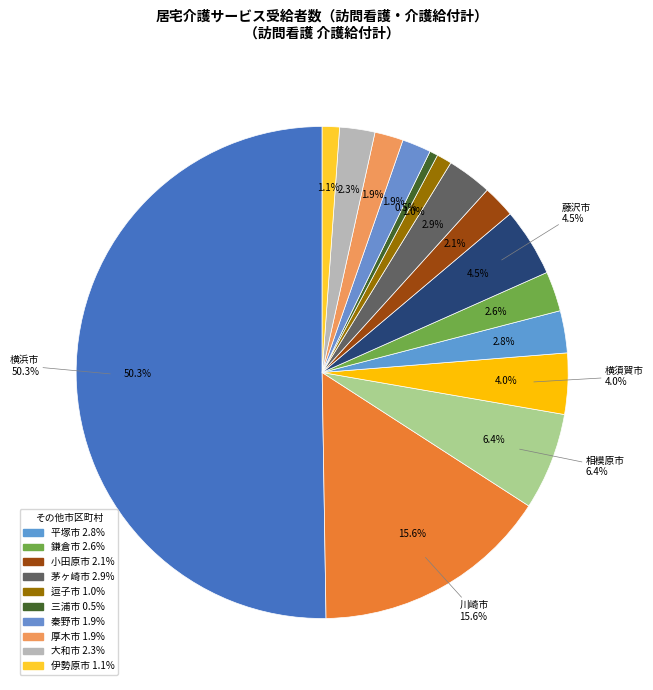

How many segments does this pie chart have?

15